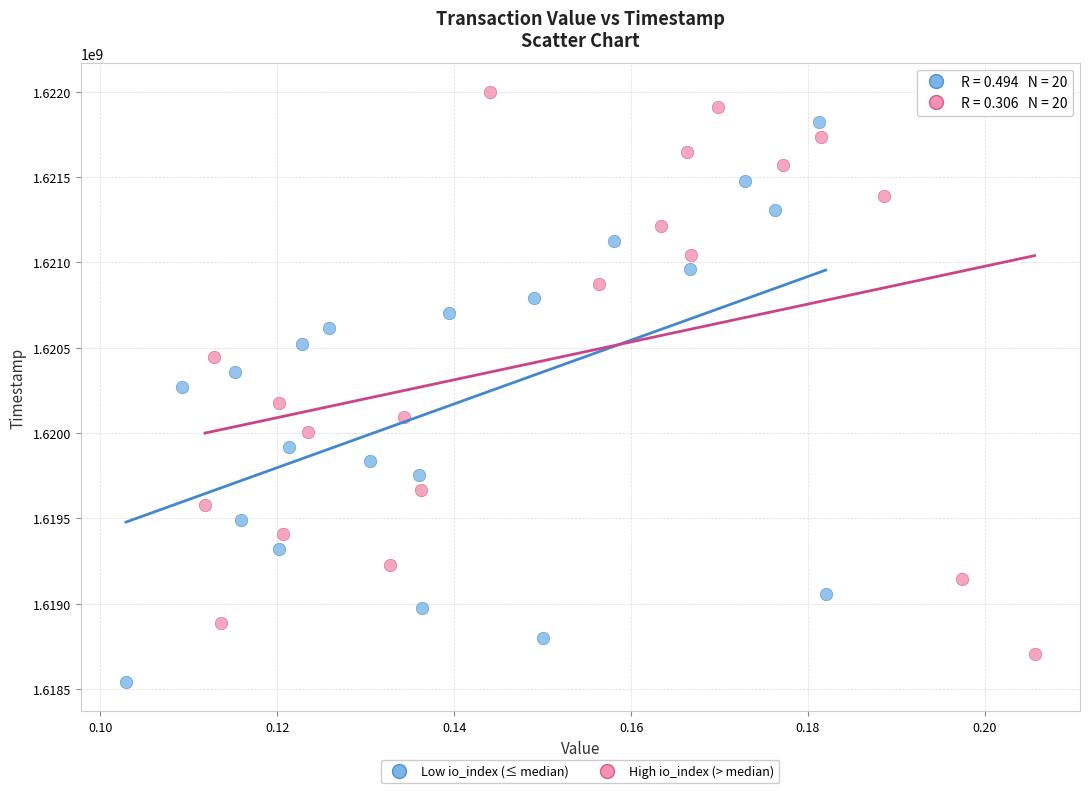

Which series reaches the minimum Y coordinate?

Low io_index (≤ median)